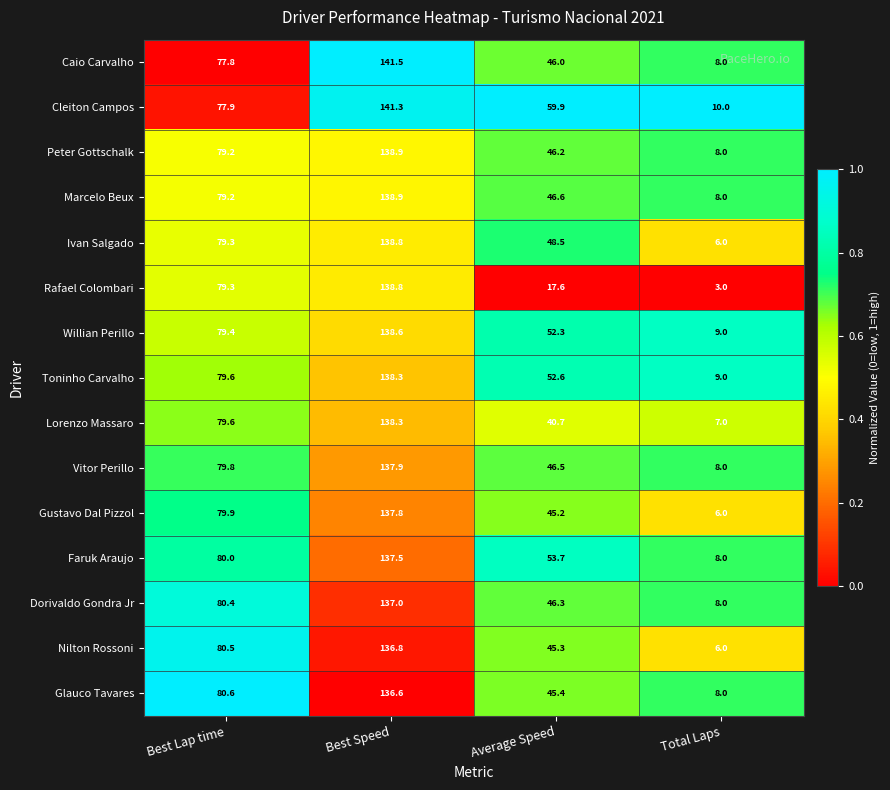

Between Best Lap time and Average Speed, which series saw the biggest shift?

Rafael Colombari